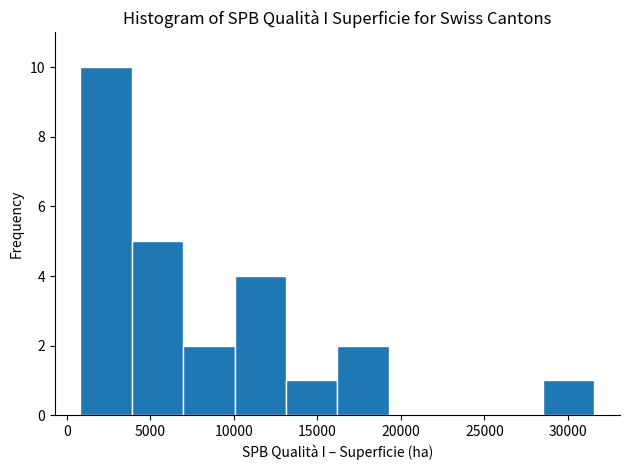

Which range on the x-axis has the tallest bar?

1000 to 4000